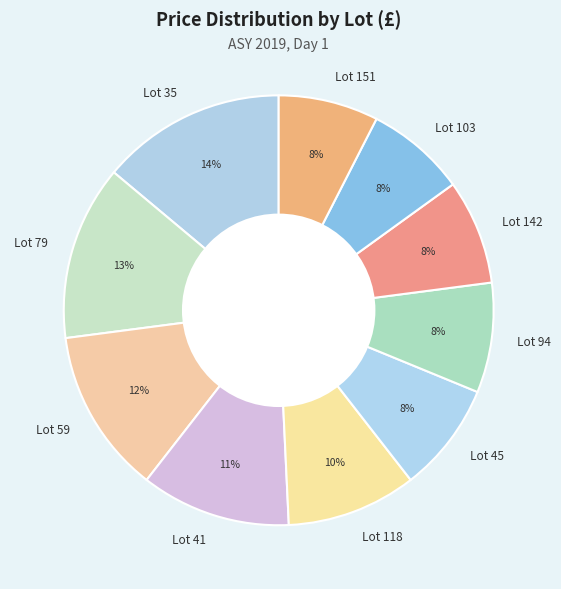

To the nearest percent, what is the difference between the Lot 118 and Lot 94 slice percentages?

2%